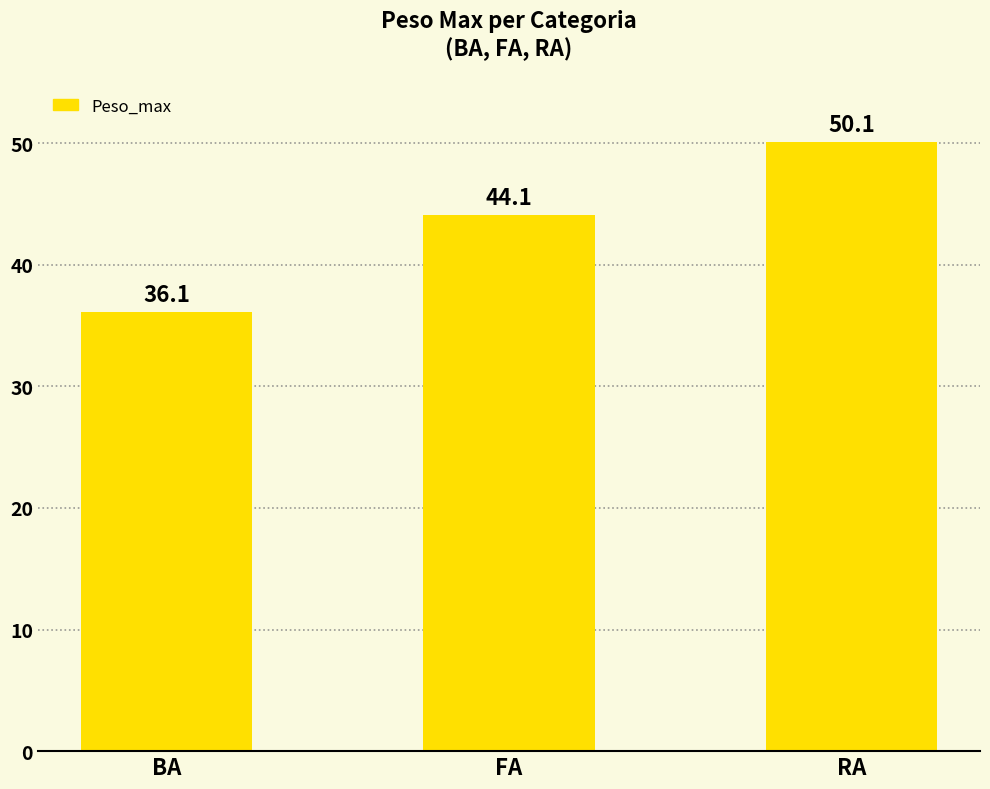

The chart shows a value of 63.1 at BA. True or false?

False